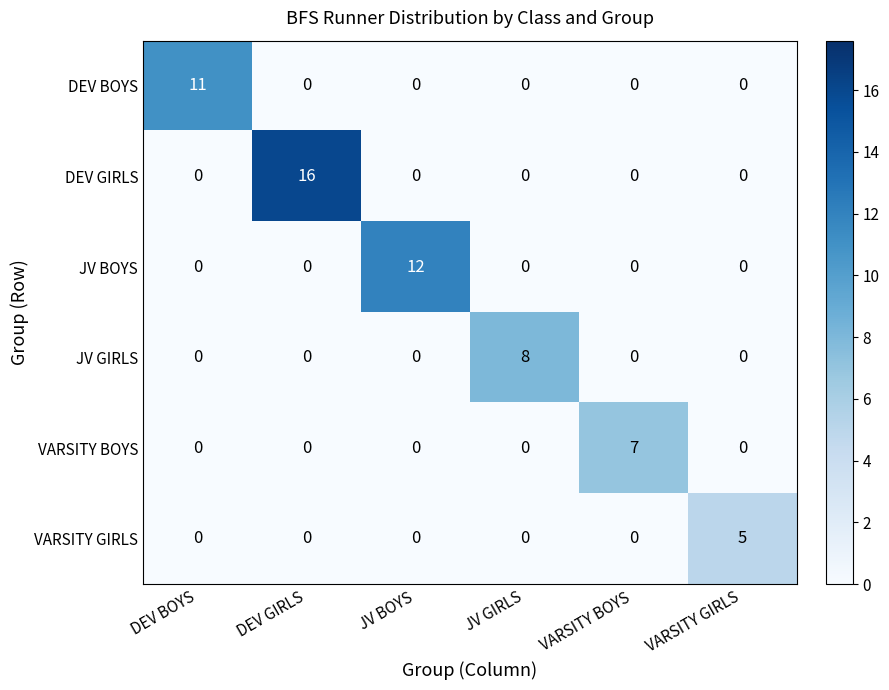

What is the sum of all DEV BOYS values?

11